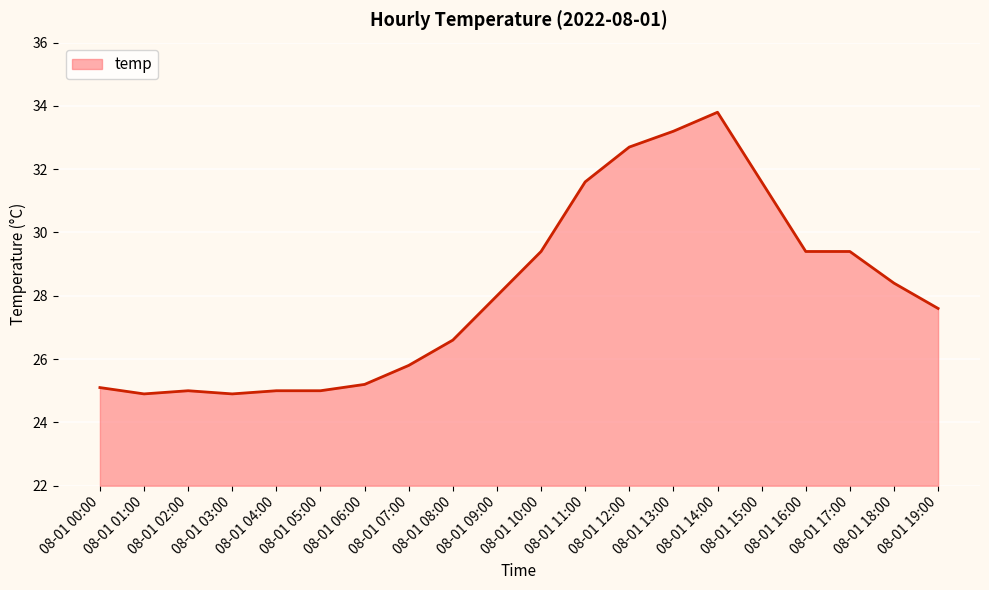

What is the ratio of the value at 08-01 08:00 to the value at 08-01 13:00?

0.8